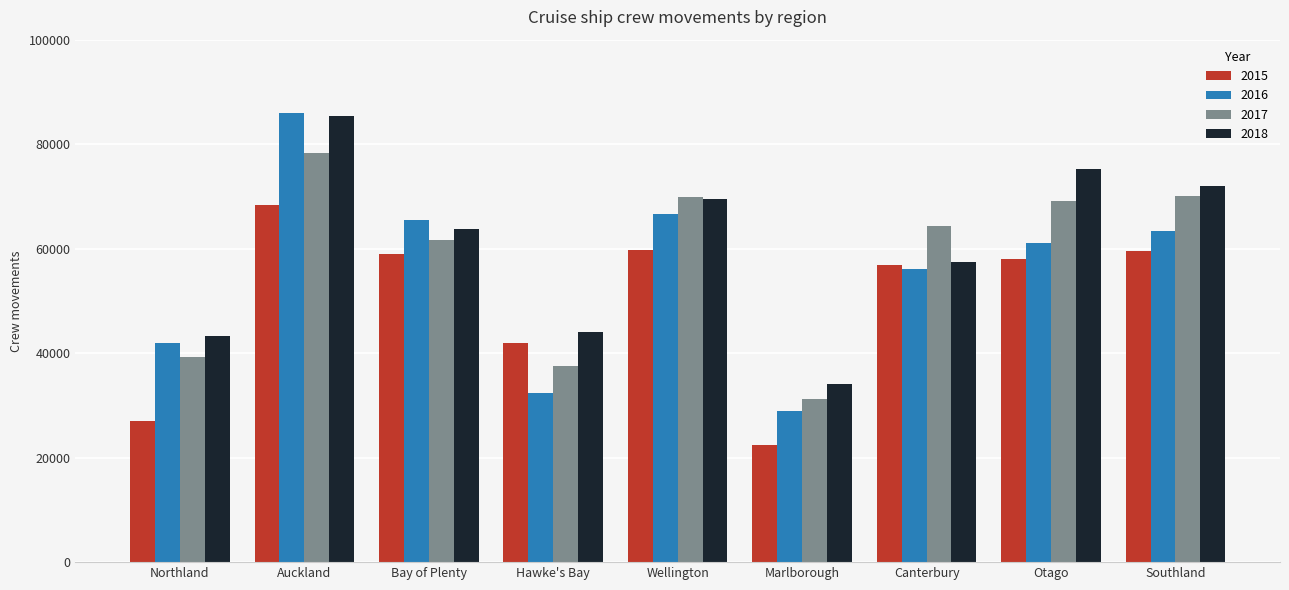

At which category is the sum across all series the highest?

Auckland